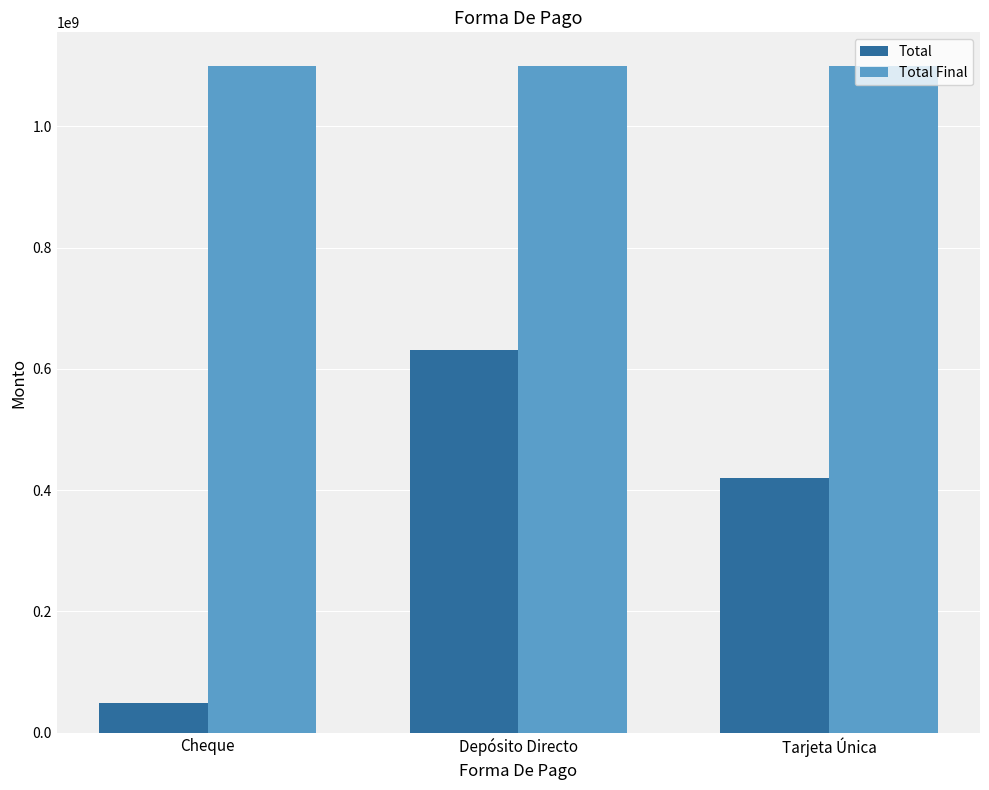

What is the total value across all series at Tarjeta Única?

1520156648.0